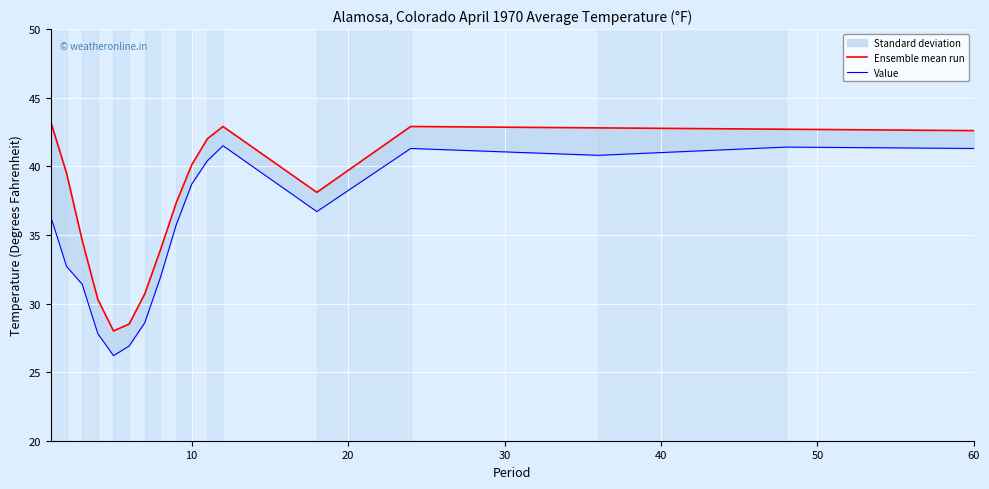

True or false: Value and Ensemble mean run cross at least once.

False